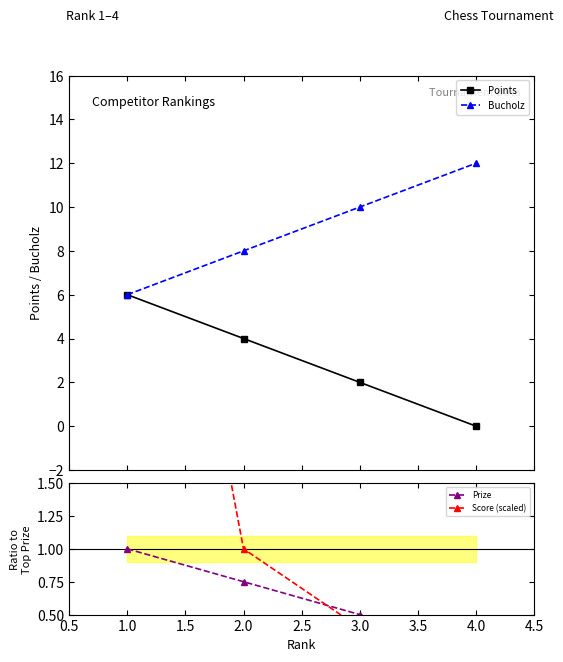

True or false: Bucholz has more than 1 interior local peaks.

False